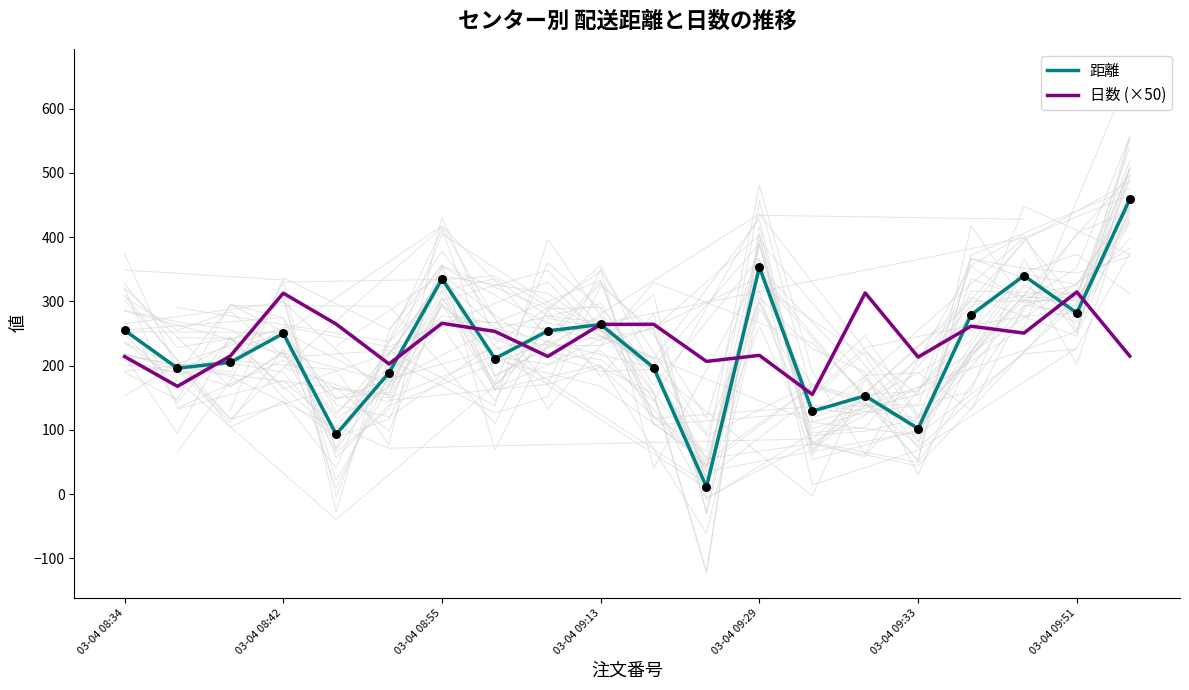

Which series has the largest total across all categories?

日数 (×50)